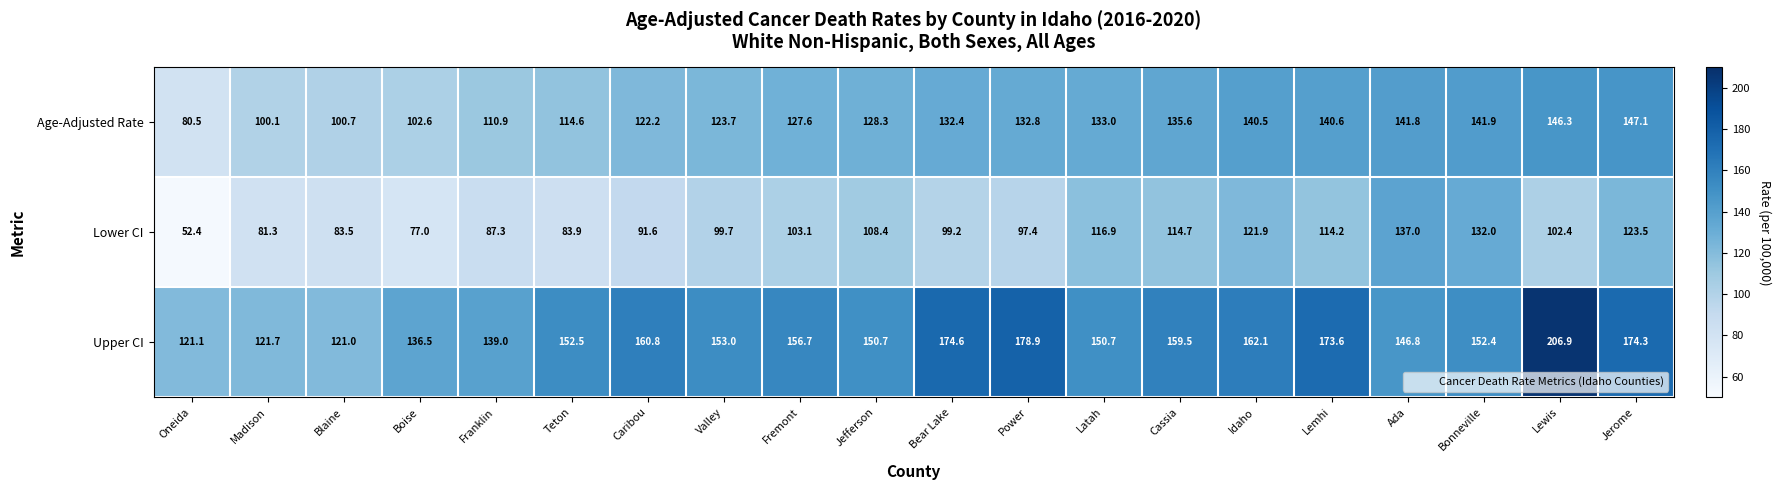

How many categories are shown in the chart?

20